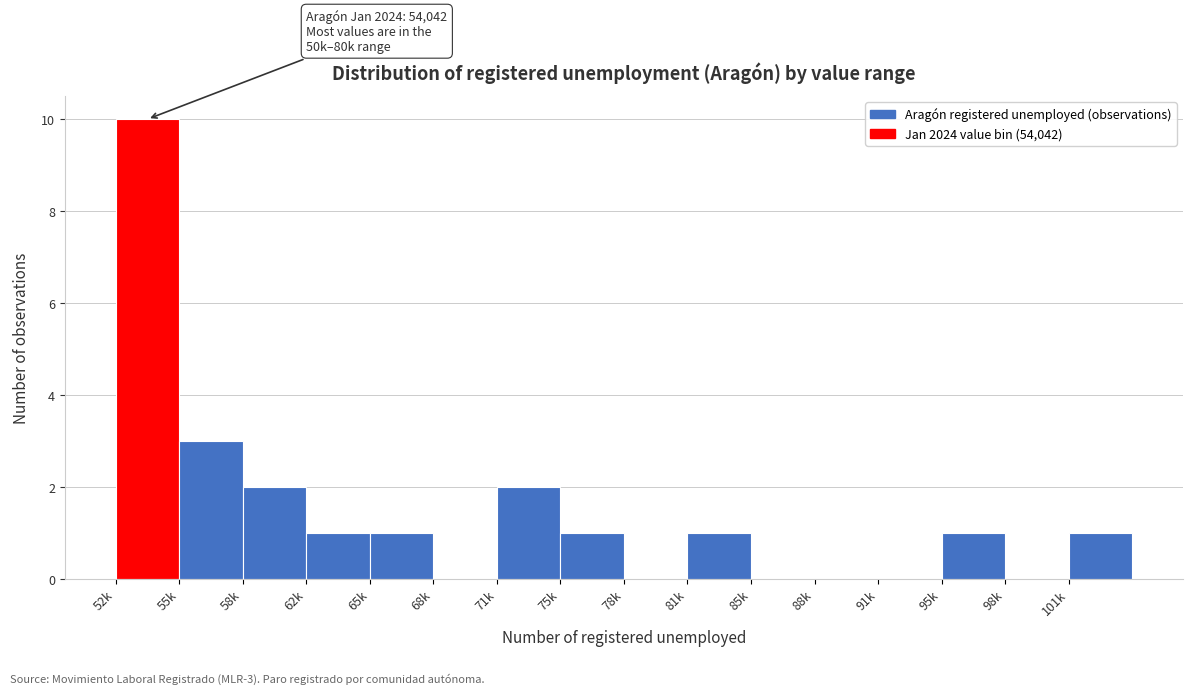

Reading left to right, transcribe all the data shown in this chart.

52k=10	55k=3	58k=2	62k=1	65k=1	68k=0	71k=2	75k=1	78k=0	81k=1	85k=0	88k=0	91k=0	95k=1	98k=0	101k=1